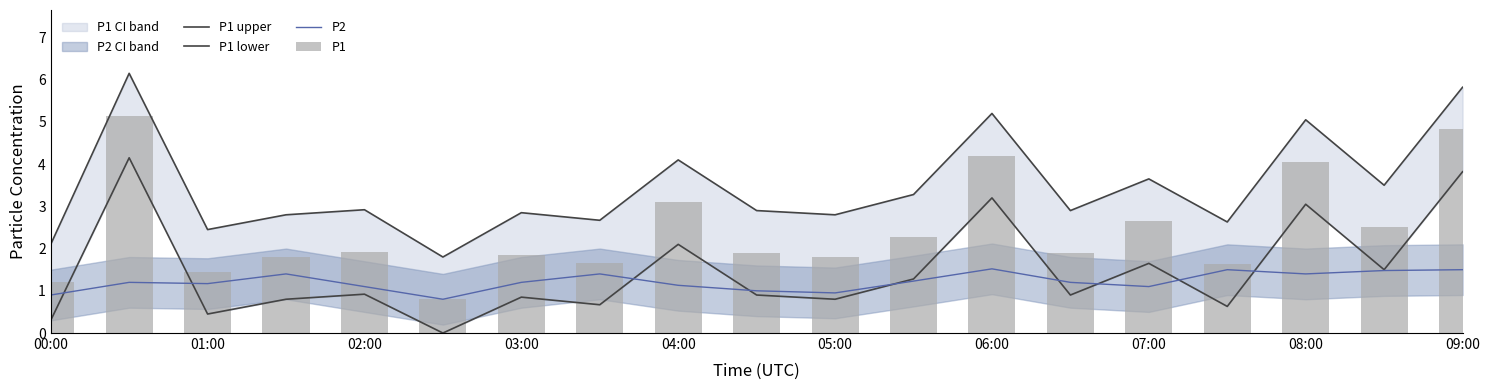

The value of P2 at 06:00 is 1.5. True or false?

True